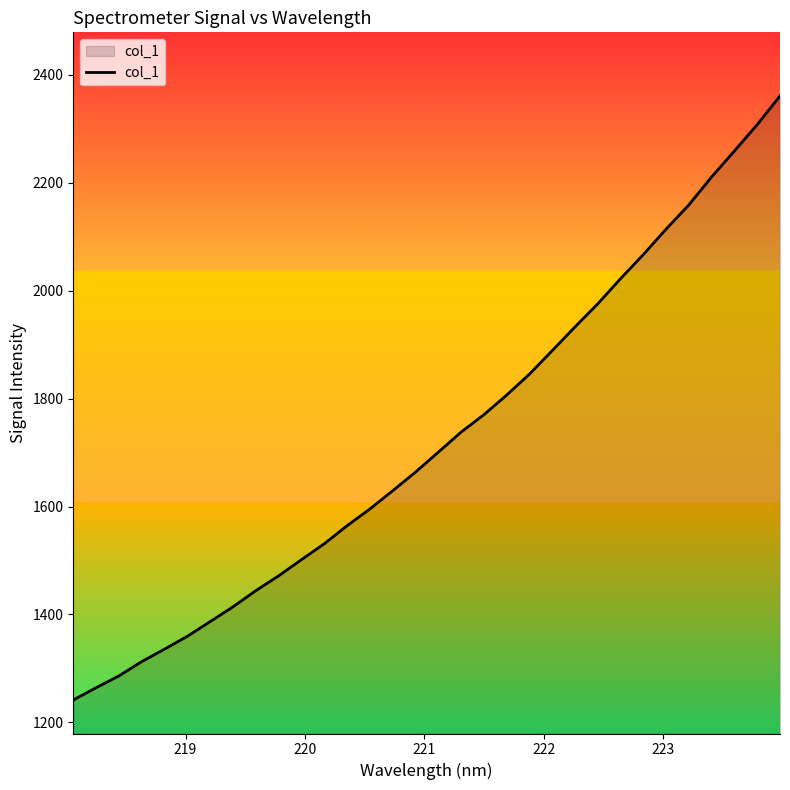

How many lines are shown in the chart?

1